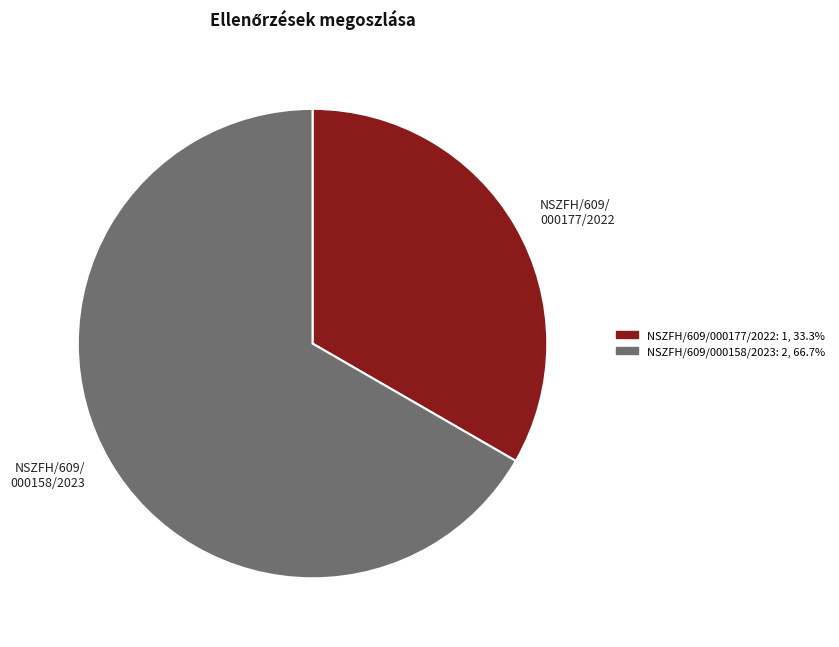

Which category has the biggest portion of the pie?

NSZFH/609/ 000158/2023